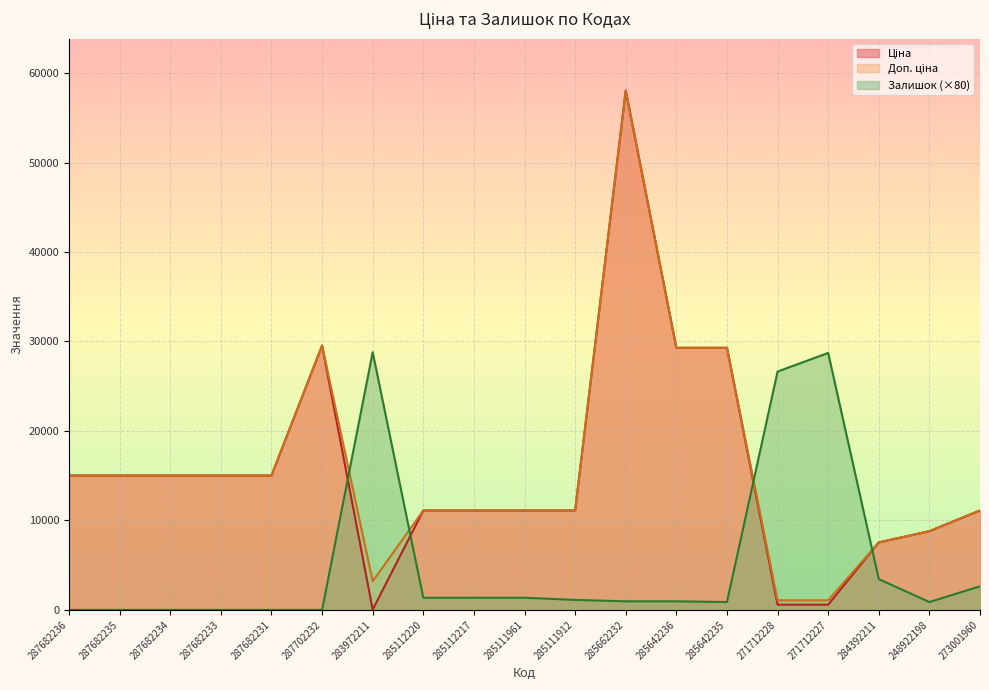

What is the difference between the maximum and minimum values in the Залишок series?

28800.0